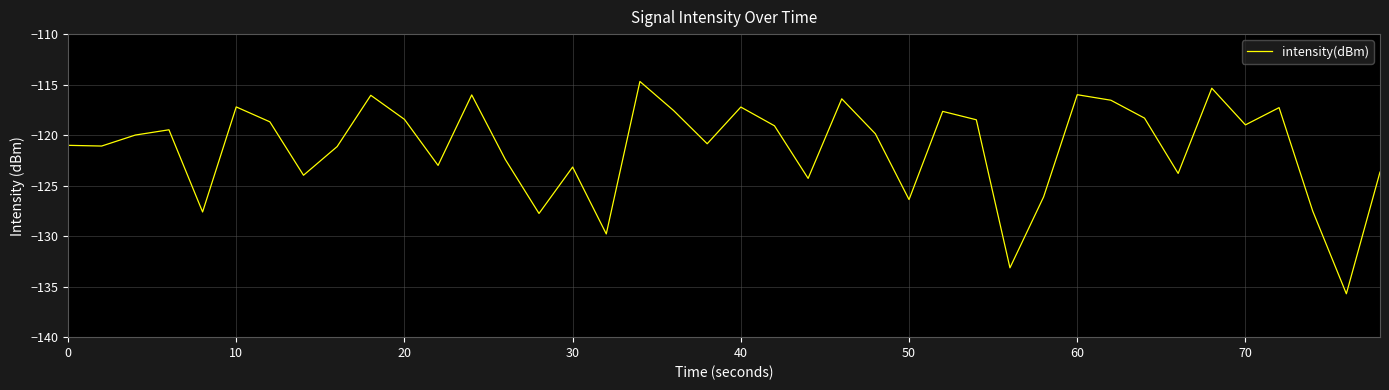

How many series are shown in this chart?

1